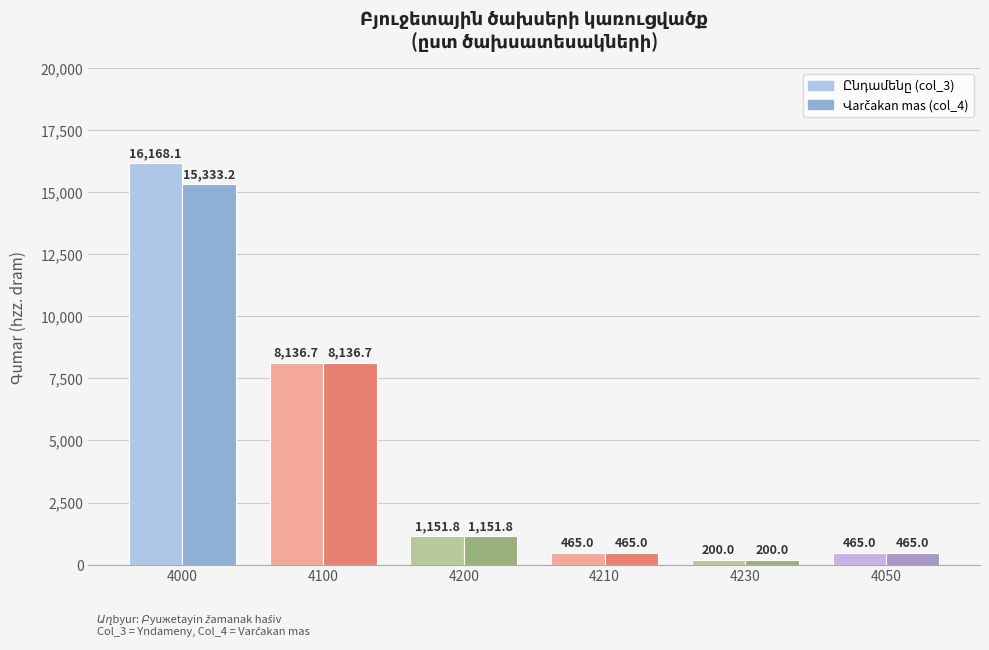

What is the total value across all series at 4000?

31501.3